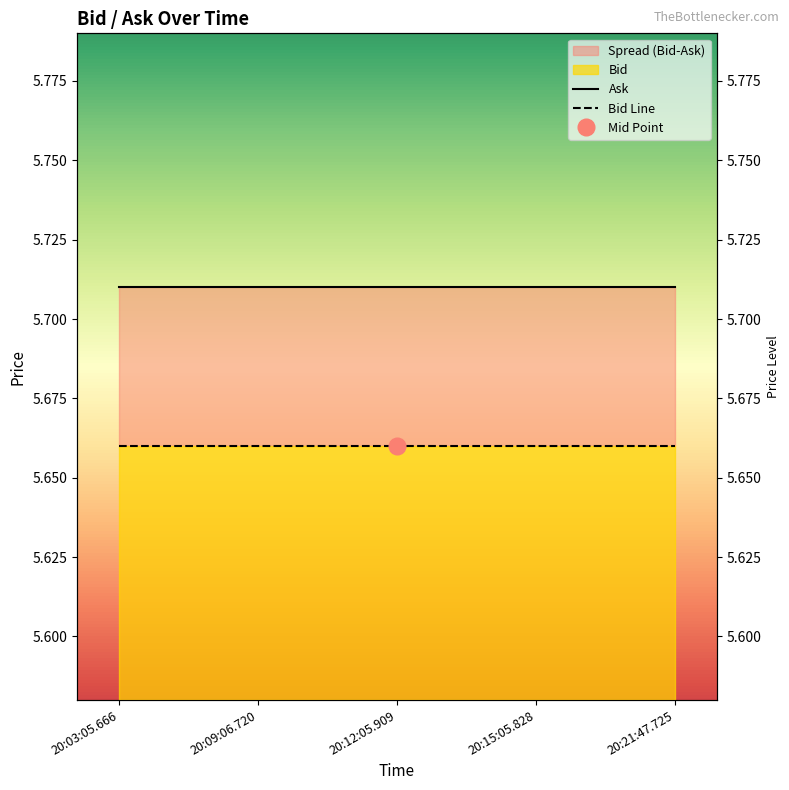

True or false: Bid Line and Ask cross at least once.

False